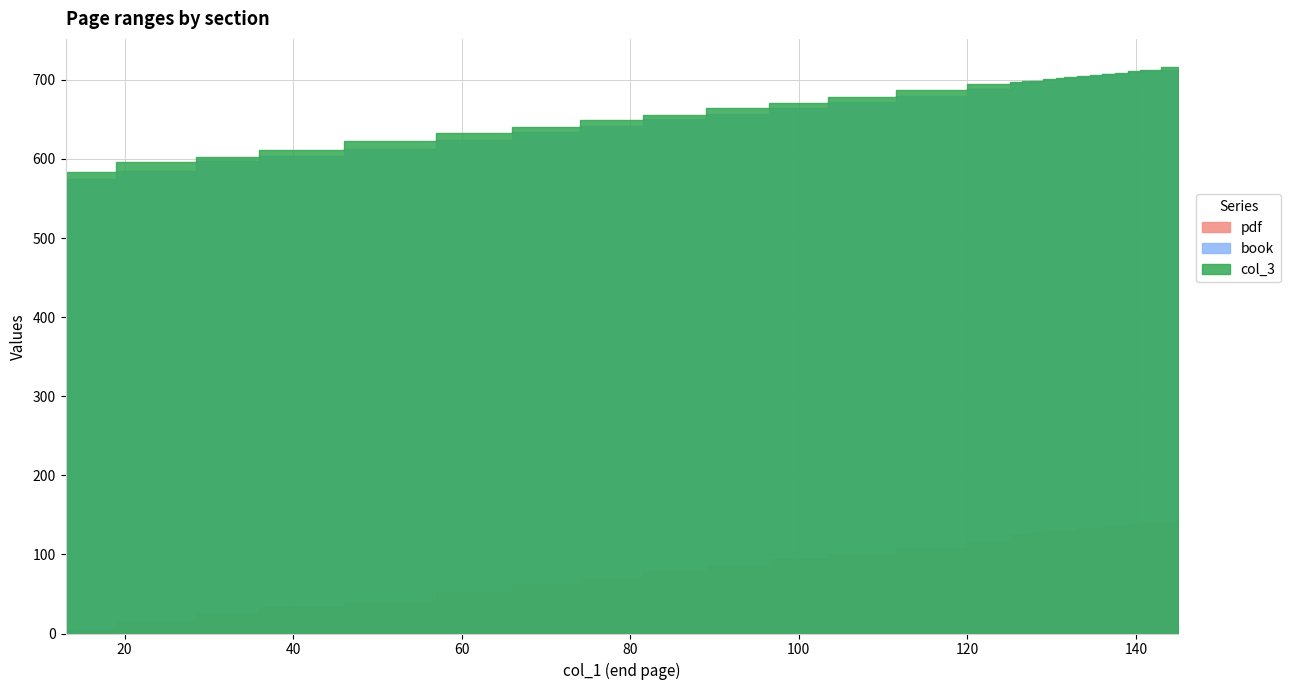

Reading left to right, what are all the values shown in this chart?

pdf: 13=4	25=14	32=26	40=33	52=41	62=53	70=63	78=71	85=79	93=86	100=94	107=101	116=108	124=117	126=125	127=126	128=128	130=129	131=130	132=131	134=133	135=134	137=136	138=137	140=139	141=140	145=142
book: 13=575	25=585	32=597	40=604	52=612	62=624	70=634	78=642	85=650	93=657	100=665	107=672	116=679	124=688	126=696	127=697	128=699	130=700	131=701	132=702	134=704	135=705	137=707	138=708	140=710	141=711	145=713
col_3: 13=584	25=596	32=603	40=611	52=623	62=633	70=641	78=649	85=656	93=664	100=671	107=678	116=687	124=695	126=697	127=698	128=699	130=701	131=702	132=703	134=705	135=706	137=708	138=709	140=711	141=712	145=716